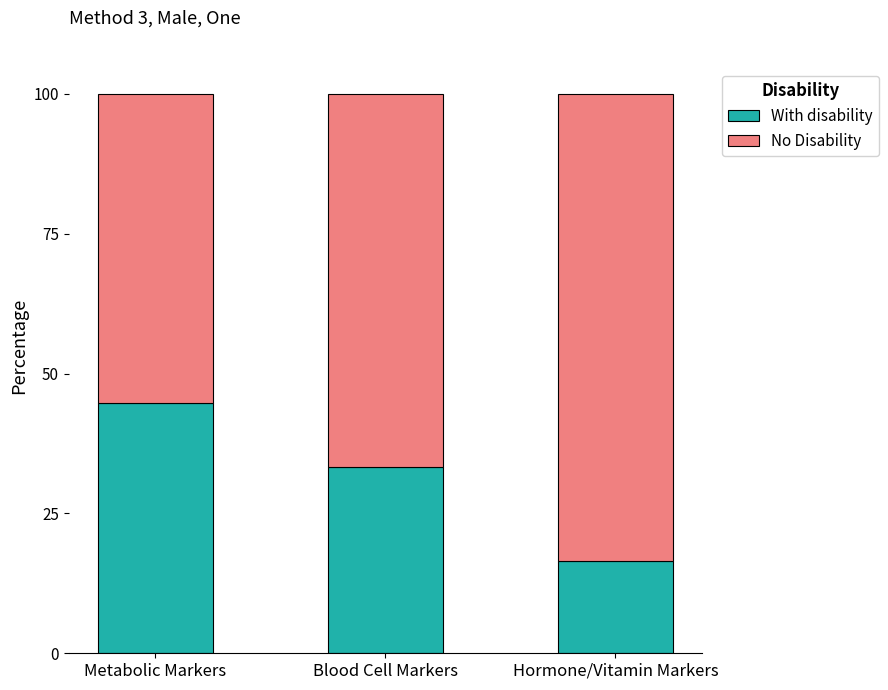

At which label is With disability closest to 30?

Blood Cell Markers